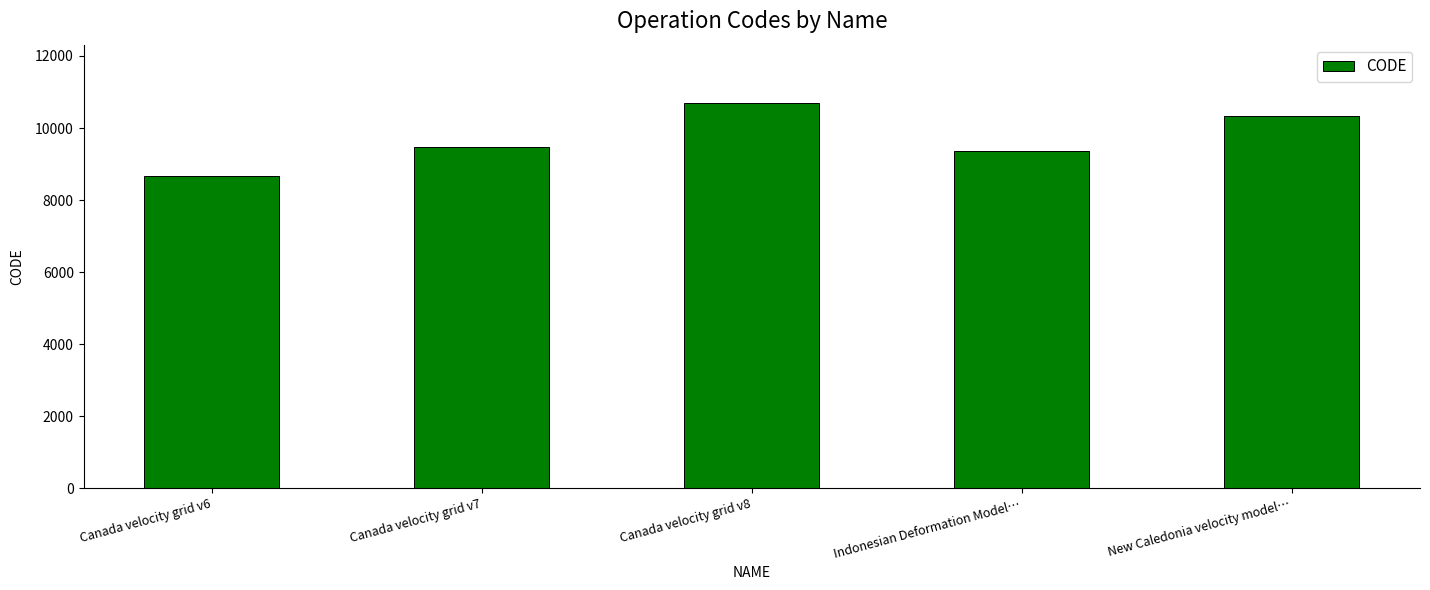

What position from the right is Indonesian Deformation Model…?

2